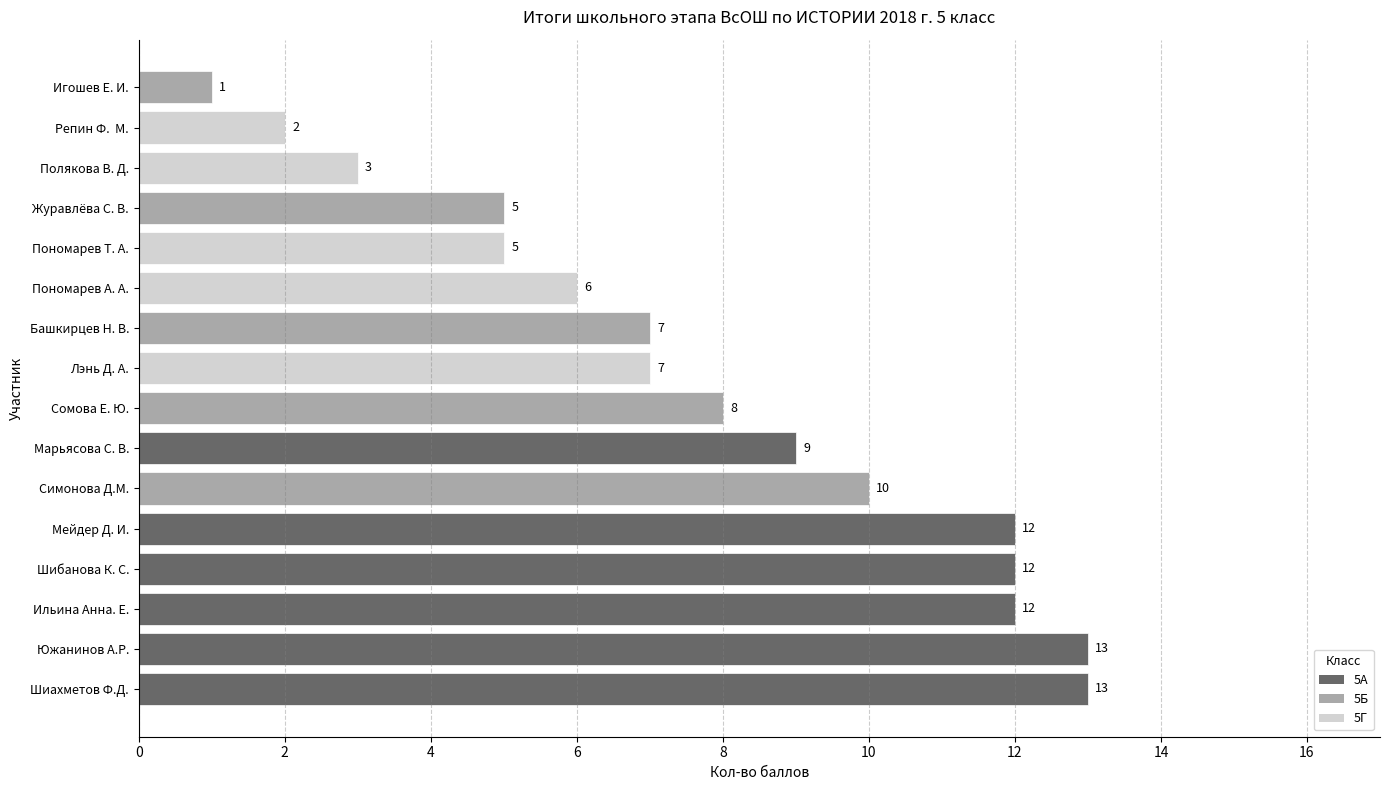

What is the maximum value shown in the chart?

13